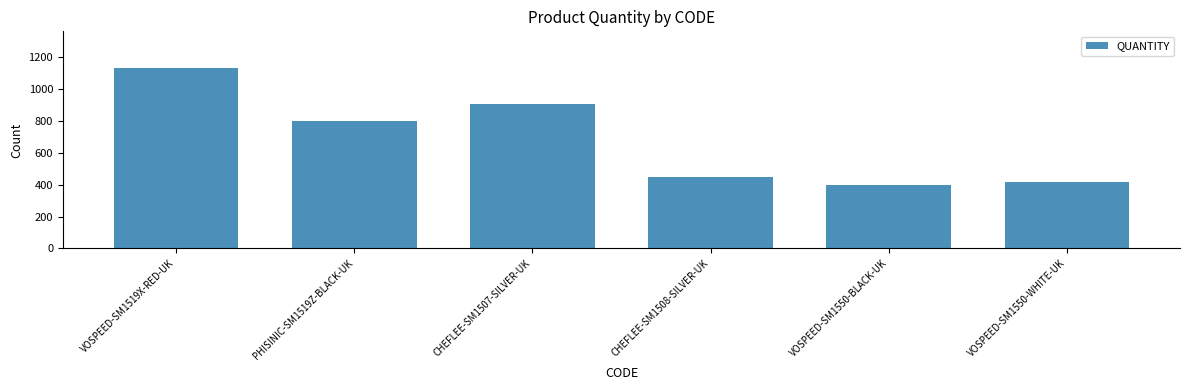

List the labels in order of value, largest first.

VOSPEED-SM1519X-RED-UK, CHEFLEE-SM1507-SILVER-UK, PHISINIC-SM1519Z-BLACK-UK, CHEFLEE-SM1508-SILVER-UK, VOSPEED-SM1550-WHITE-UK, VOSPEED-SM1550-BLACK-UK